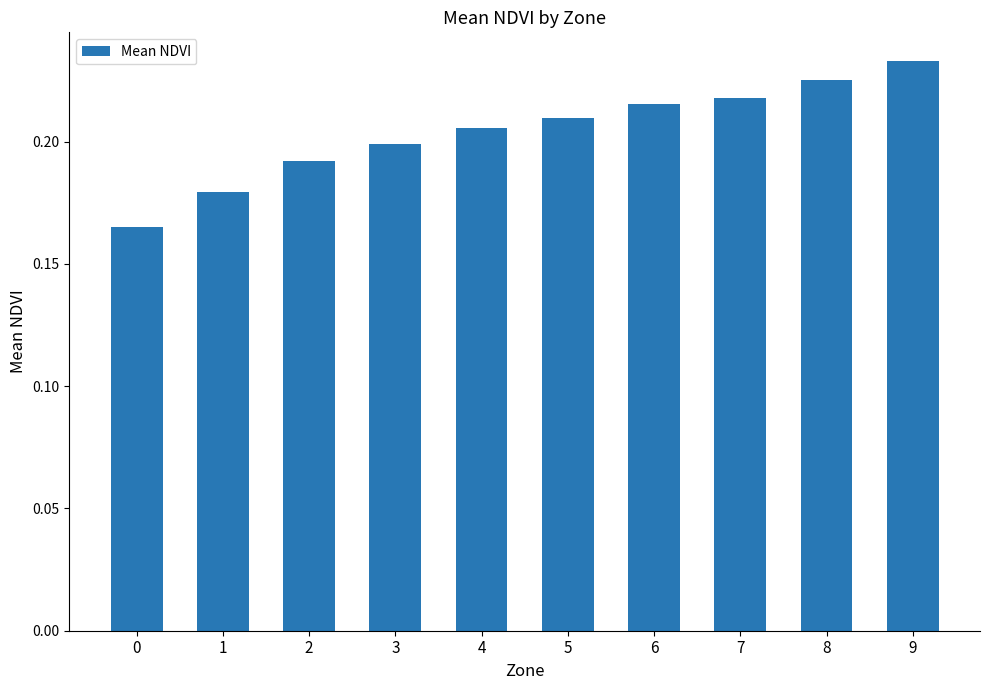

Which category has the highest value across all series?

9